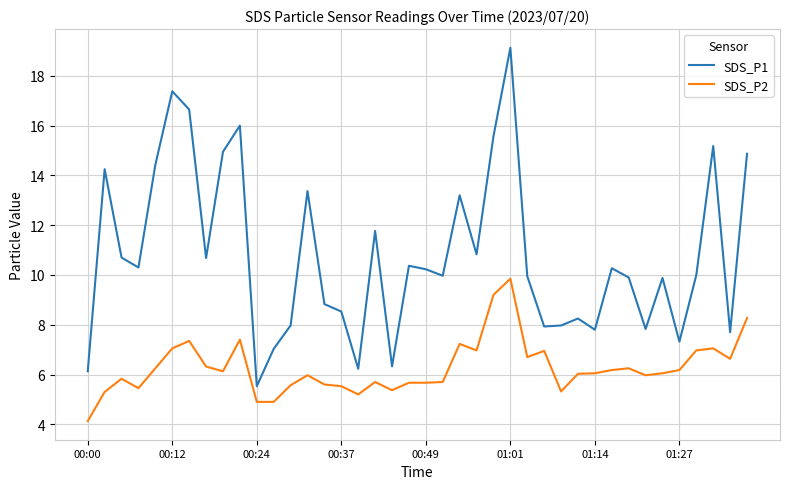

Rank the series by their average value, from highest to lowest.

SDS_P1, SDS_P2